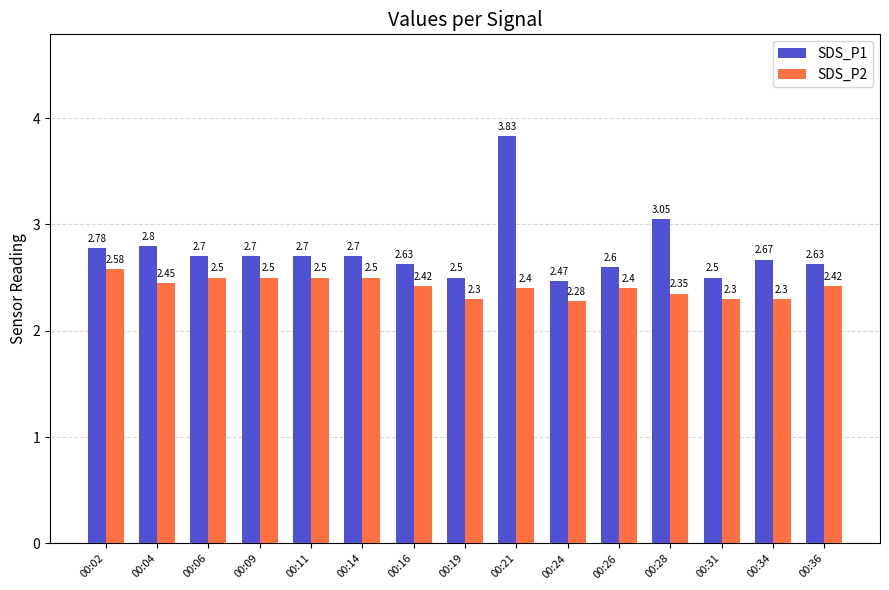

At 00:34, list the series in order from smallest to largest.

SDS_P2, SDS_P1